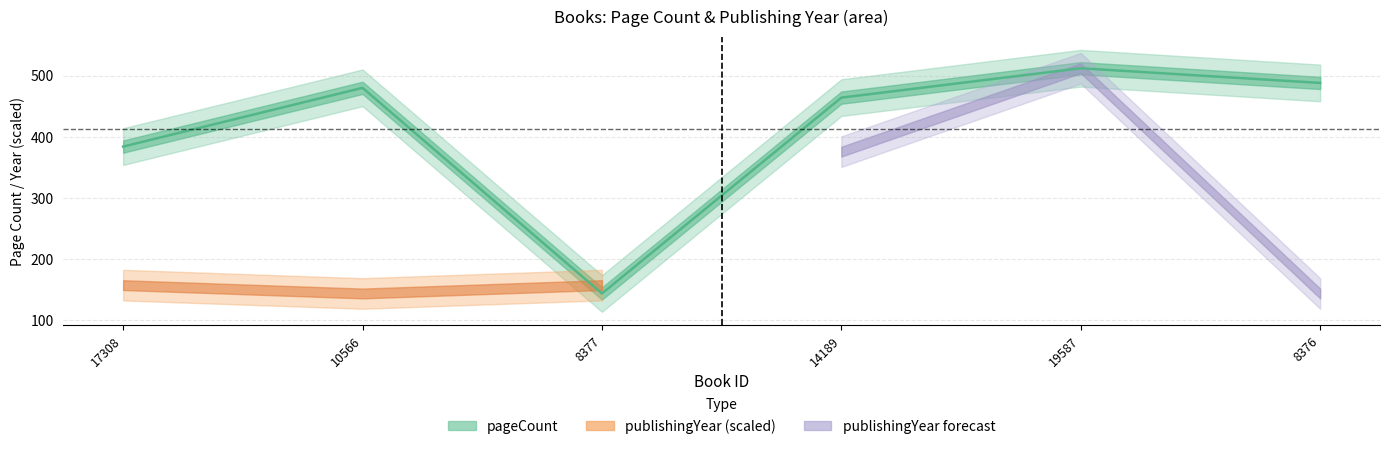

Which label corresponds to the smallest value in the chart?

8377